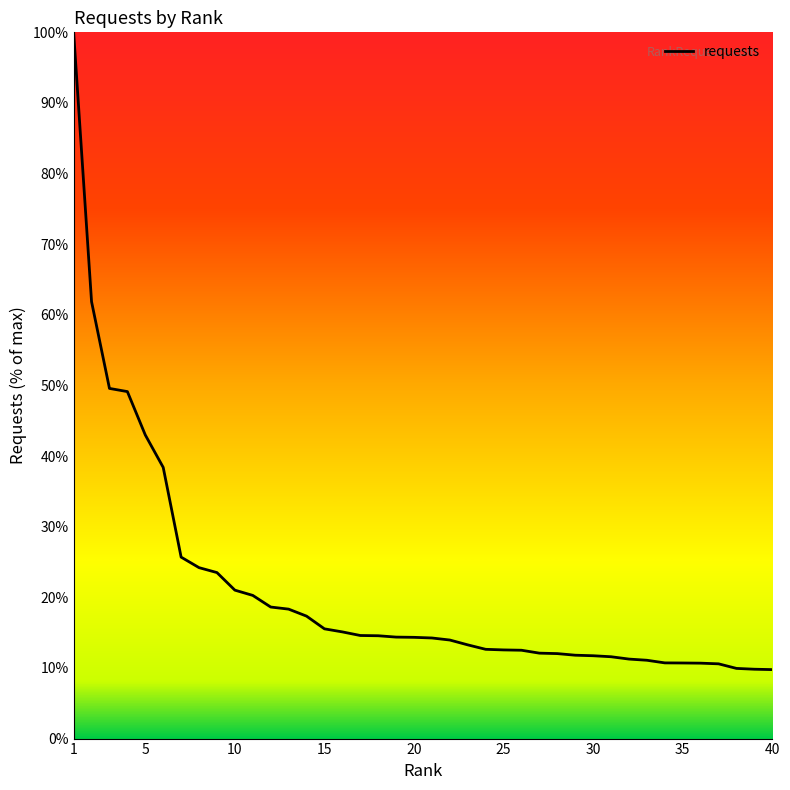

What is the minimum value shown in the chart?

9.8